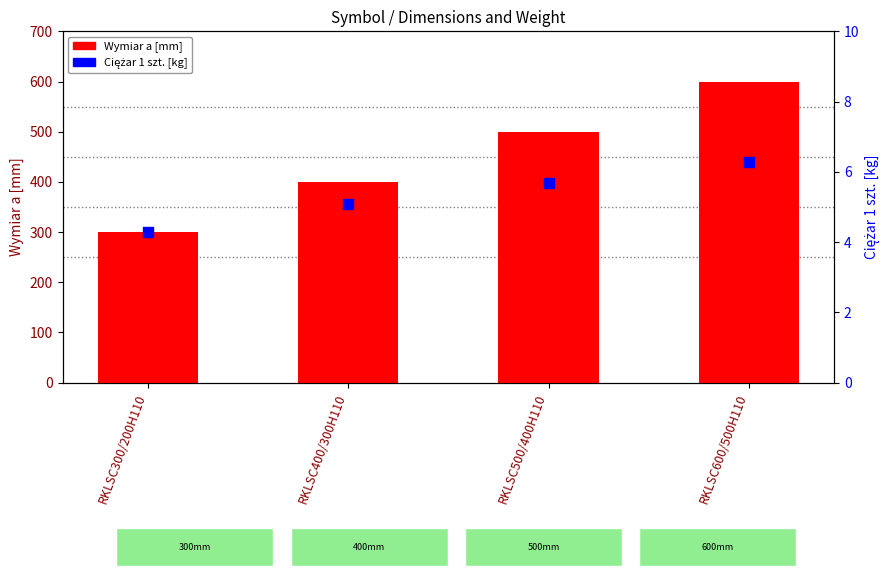

Is the value of Wymiar a [mm] at RKLSC300/200H110 greater than the value of Ciężar 1 szt. [kg] at RKLSC500/400H110?

Yes